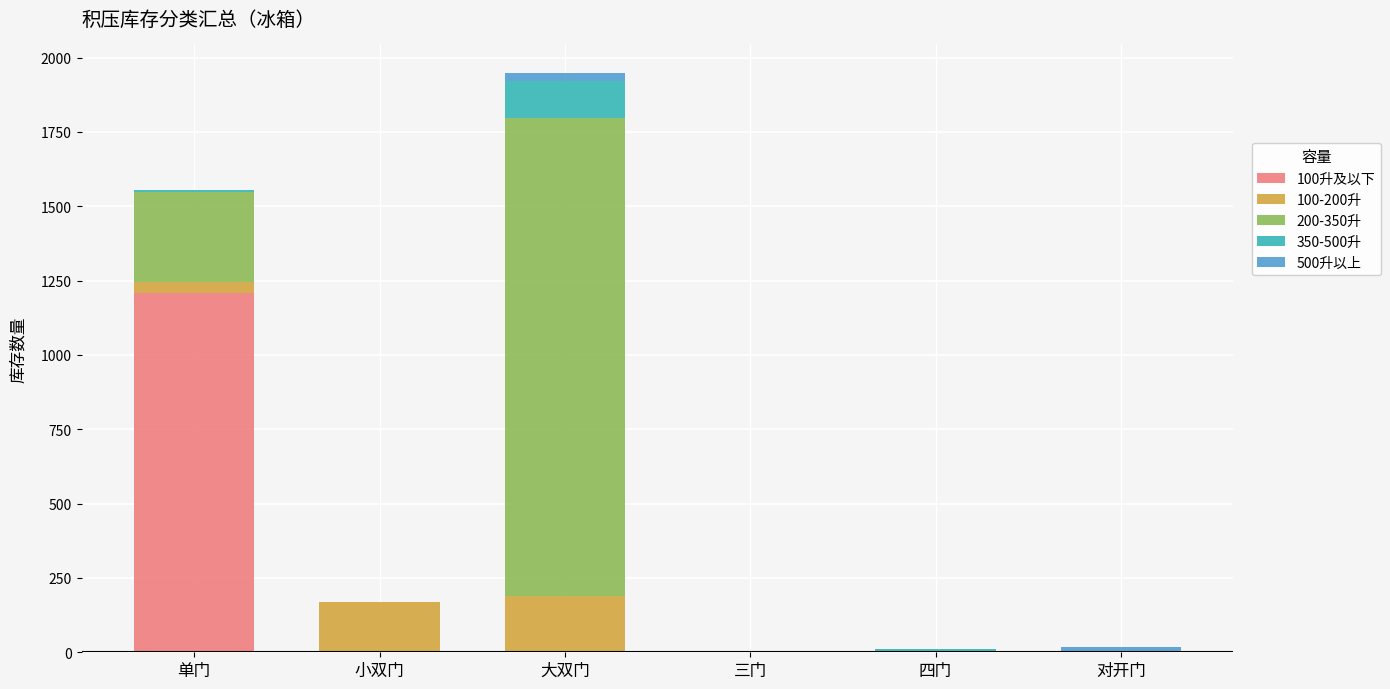

At which label does 100升及以下 reach its peak?

单门